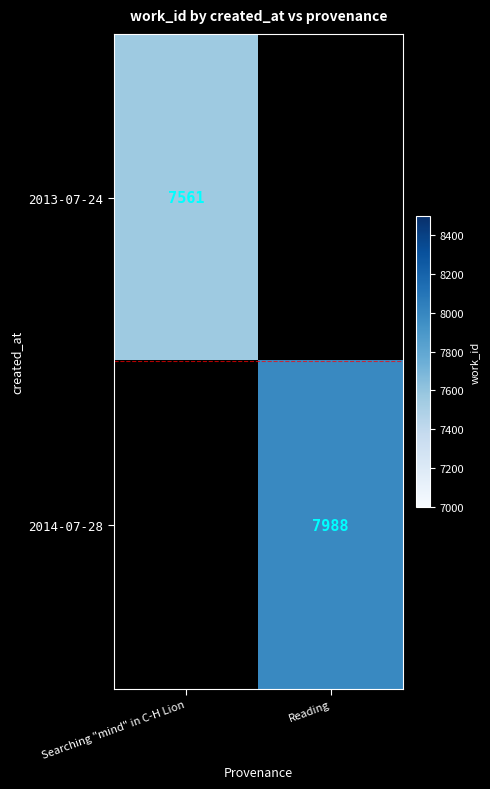

True or false: 2014-07-28 has a value of 11011 at Reading.

False